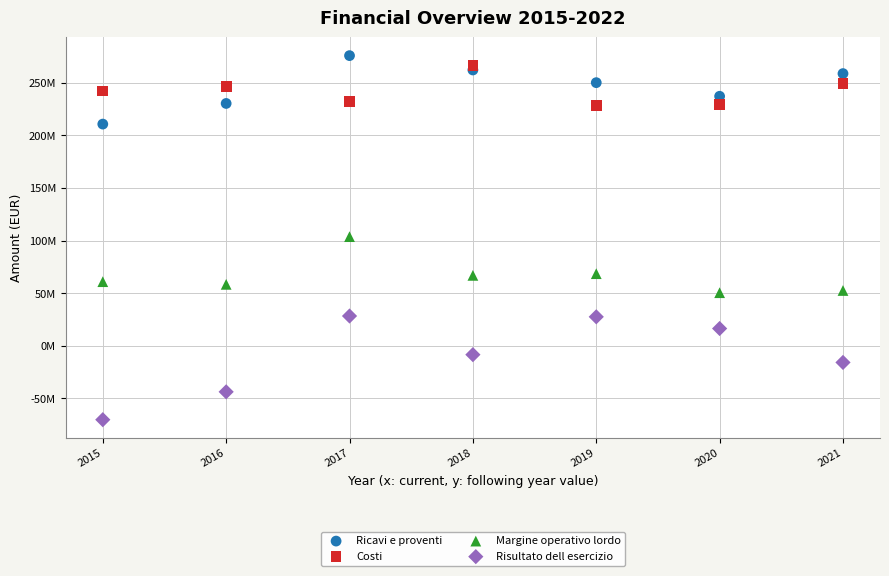

Which series contains the highest Y value?

Ricavi e proventi